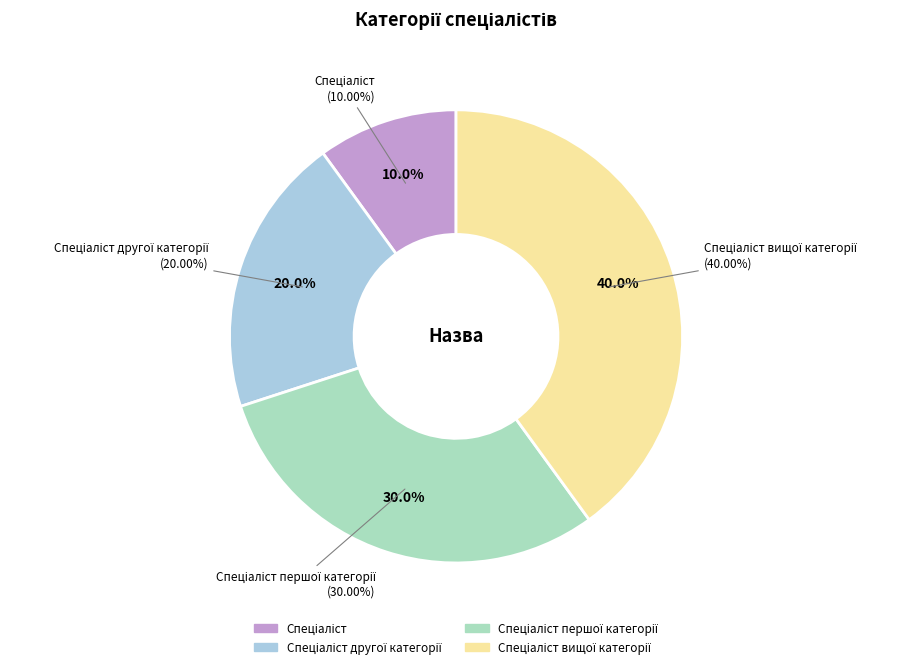

Is there any slice that represents more than half of the pie?

No